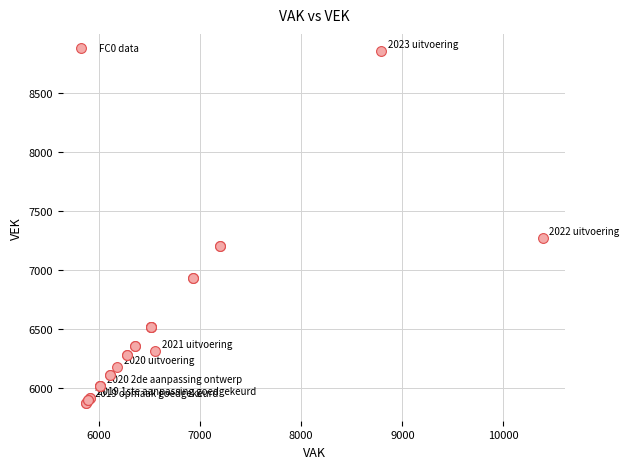

What Y value in the scatter plot is closest to 7358?

7267